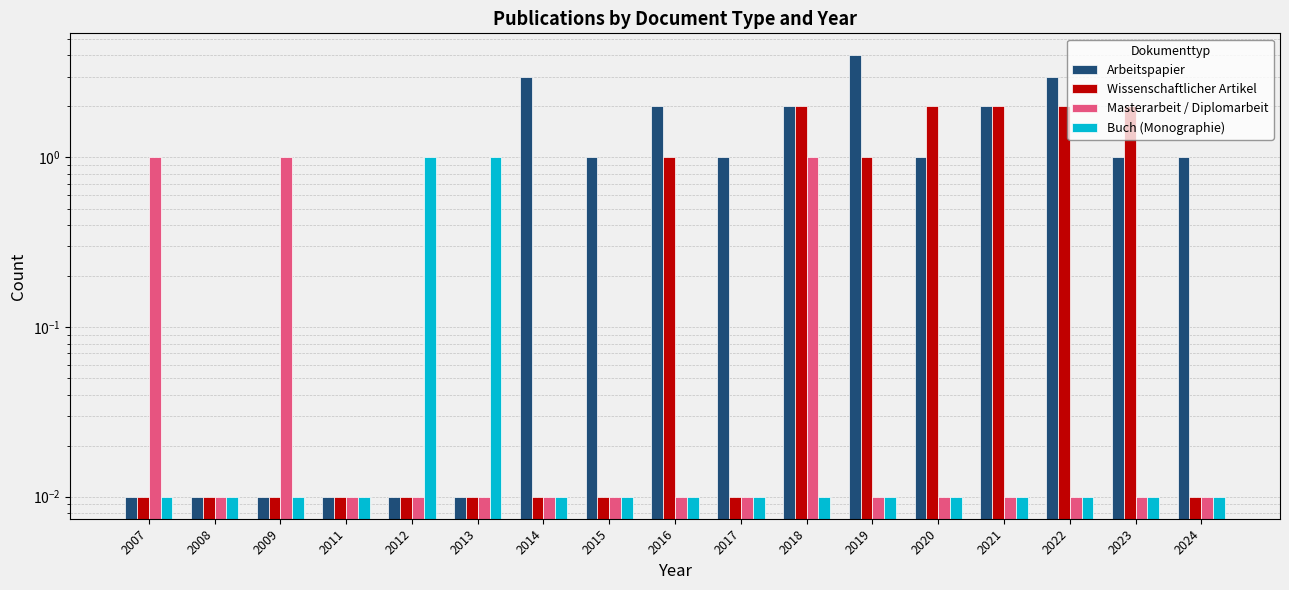

What is the total value across all series at 2015?

1.0